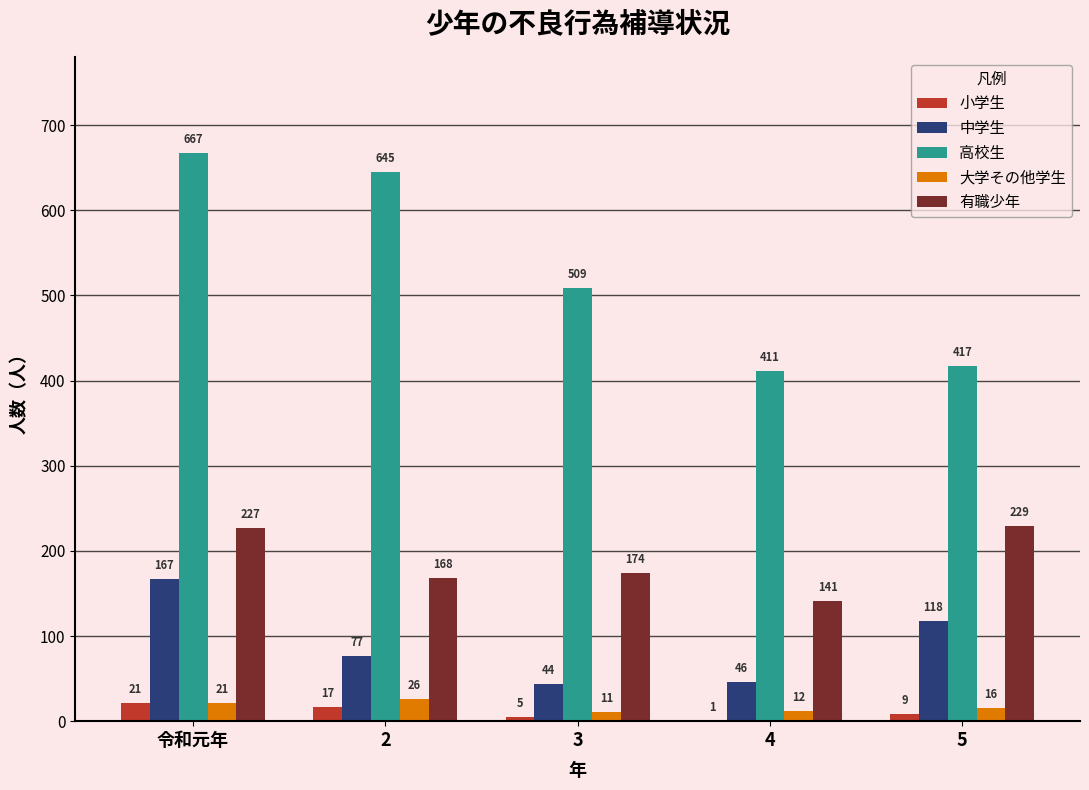

At which category does the chart reach its peak across all series?

令和元年